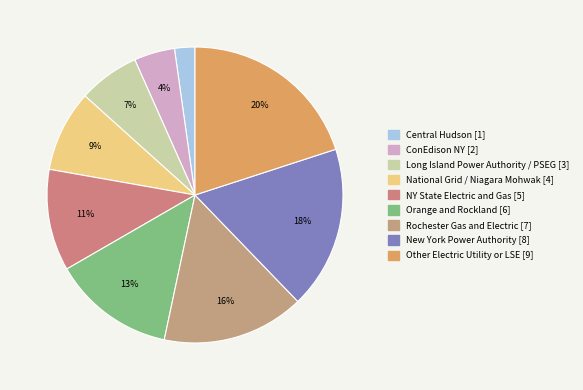

Which category has the biggest portion of the pie?

Other Electric Utility or LSE